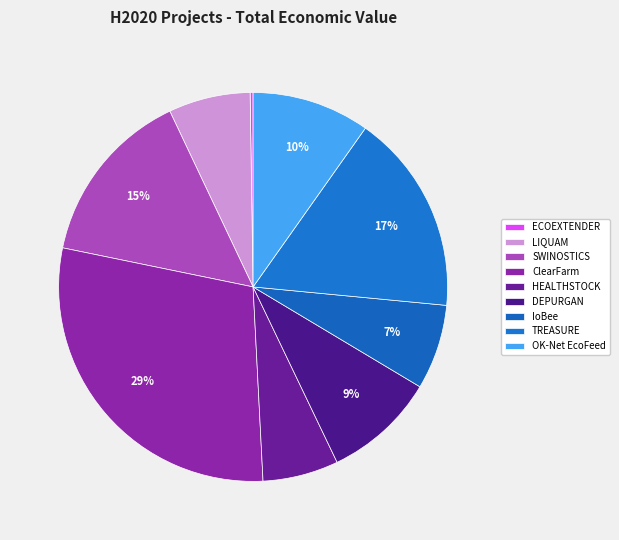

Which slice is the smallest?

ECOEXTENDER